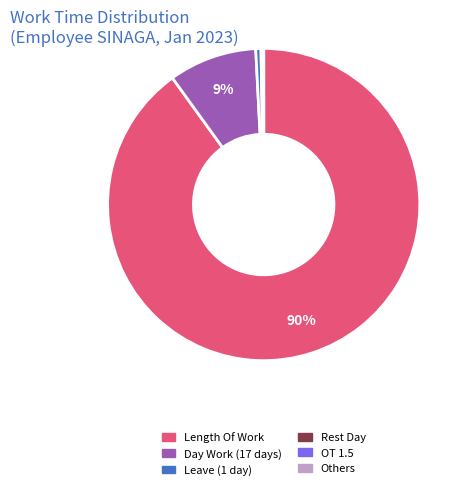

To the nearest percent, what is the average slice percentage?

17%